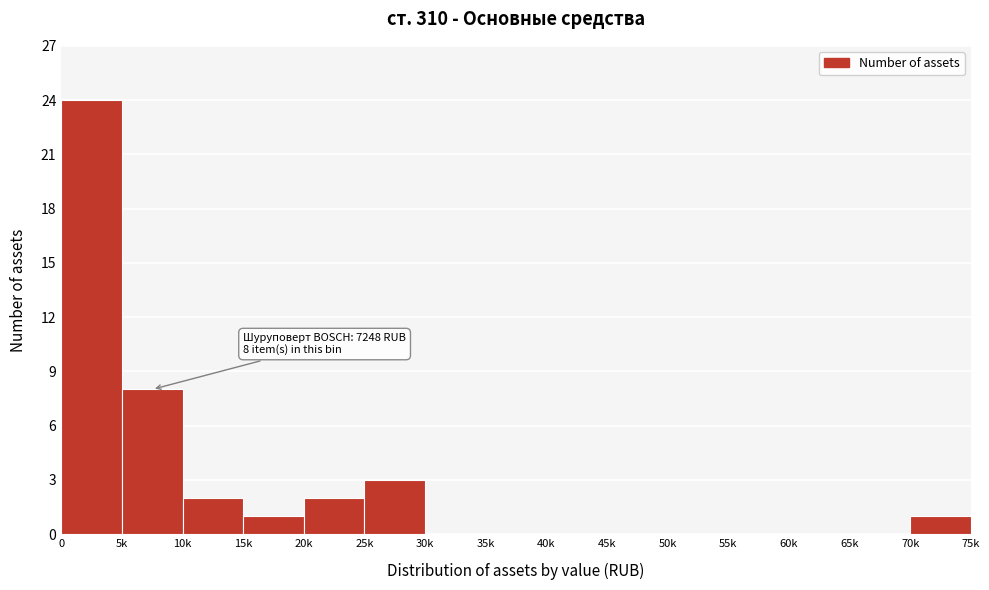

Reading left to right, transcribe all the data shown in this chart.

0=24	5k=8	10k=2	15k=1	20k=2	25k=3	30k=0	35k=0	40k=0	45k=0	50k=0	55k=0	60k=0	65k=0	70k=1